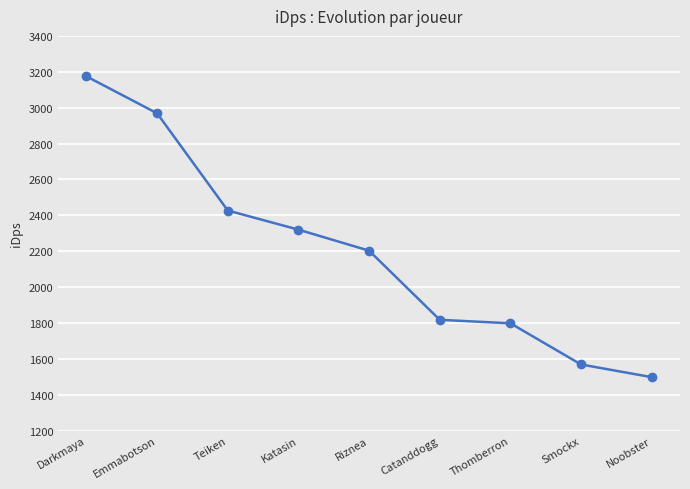

List the labels in order of value, smallest first.

Noobster, Smockx, Thomberron, Catanddogg, Riznea, Katasin, Teiken, Emmabotson, Darkmaya